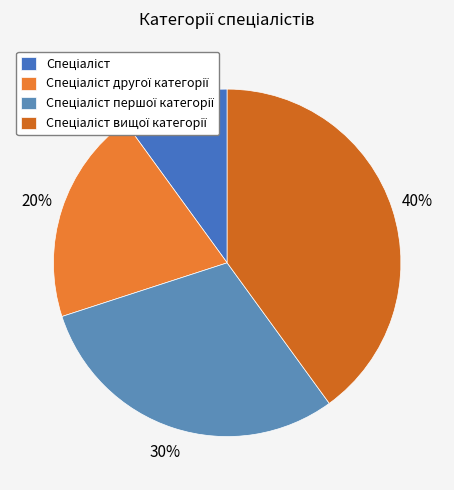

How many segments does this pie chart have?

4